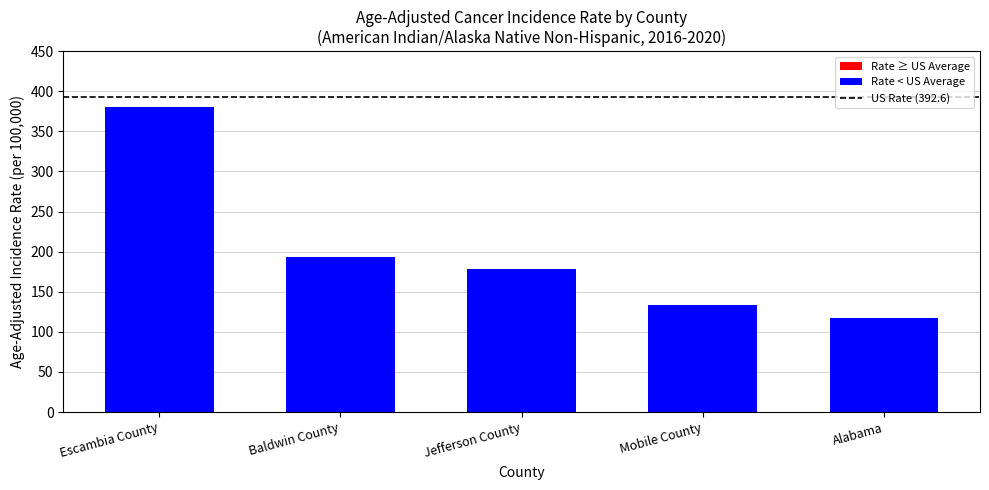

List the labels in order of value, largest first.

Escambia County, Baldwin County, Jefferson County, Mobile County, Alabama